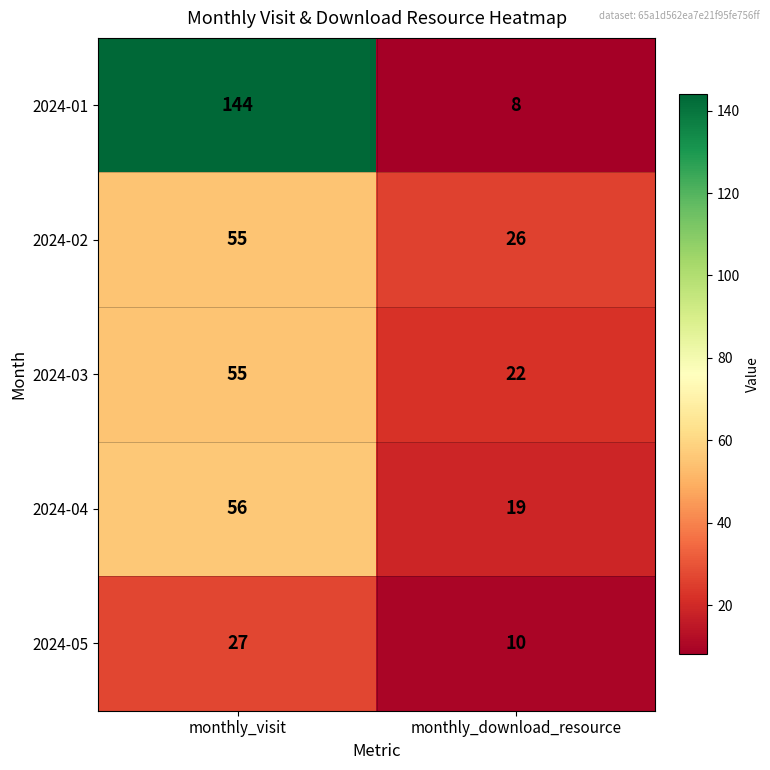

What is the sum of the 2024-05 values at monthly_visit and monthly_download_resource?

37